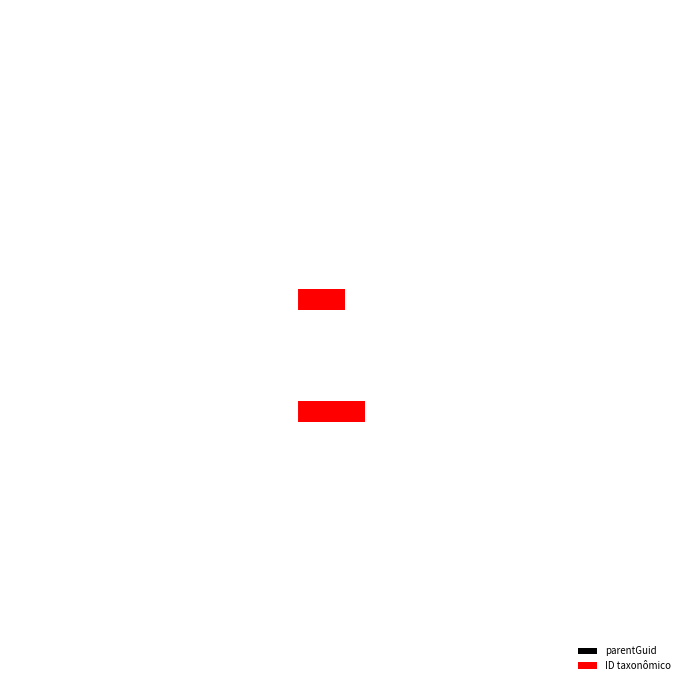

At how many categories does at least one series exceed 64?

1